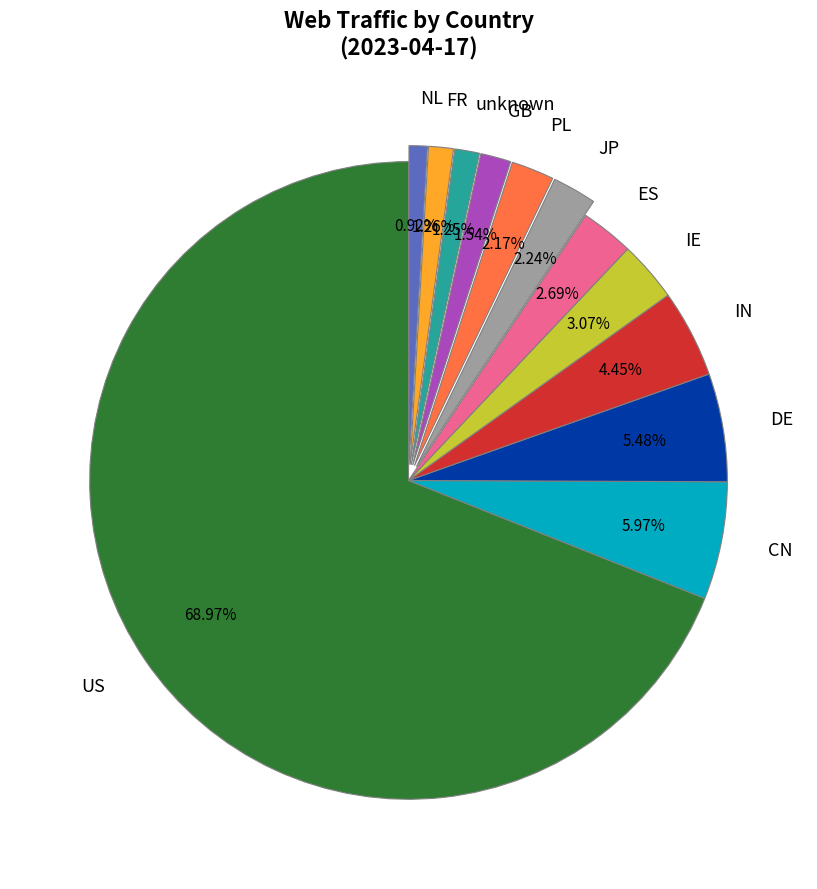

Does US account for over 50% of the chart?

Yes